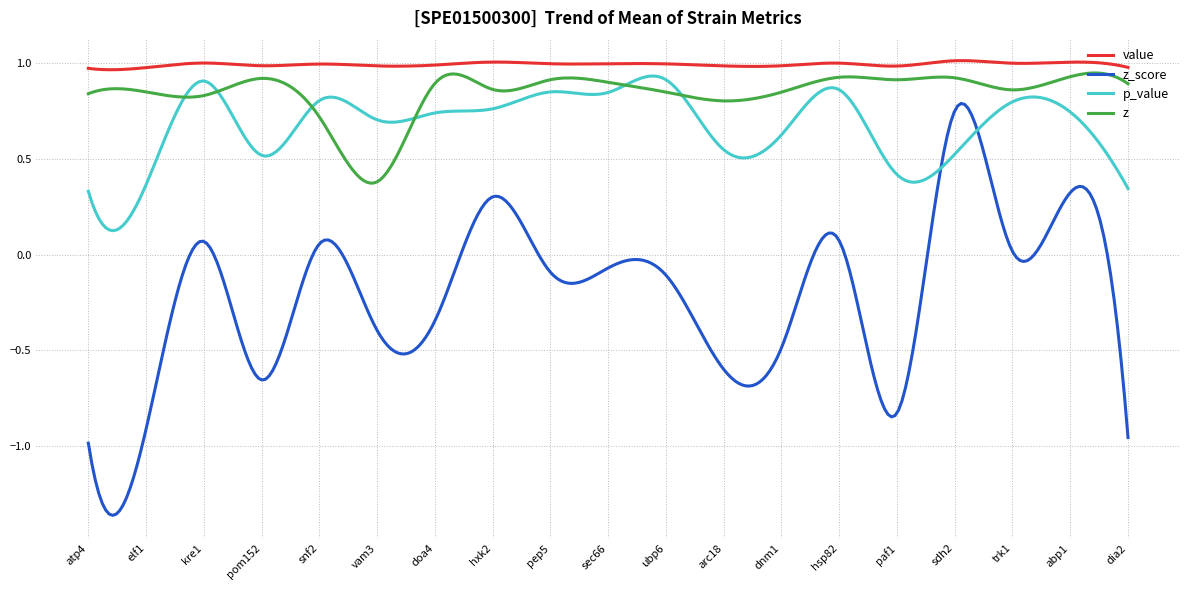

How many times do z_score and p_value cross each other?

2